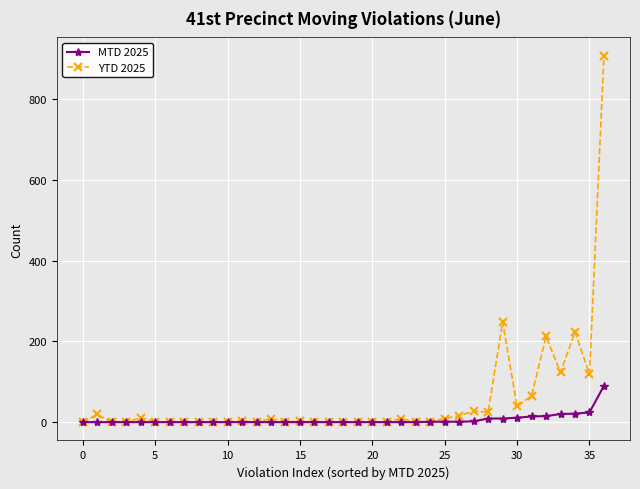

What is the greatest value displayed?

907